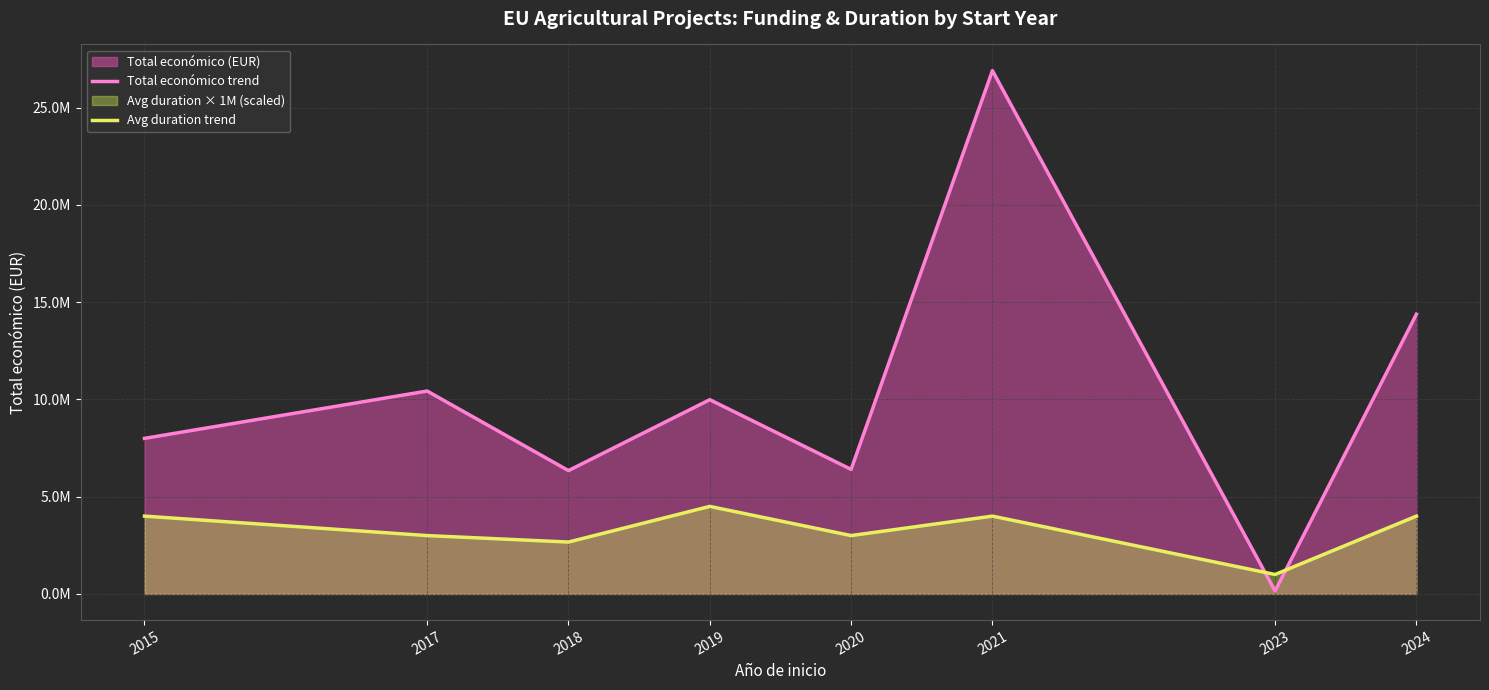

True or false: Total económico trend and Avg duration trend cross at least once.

True